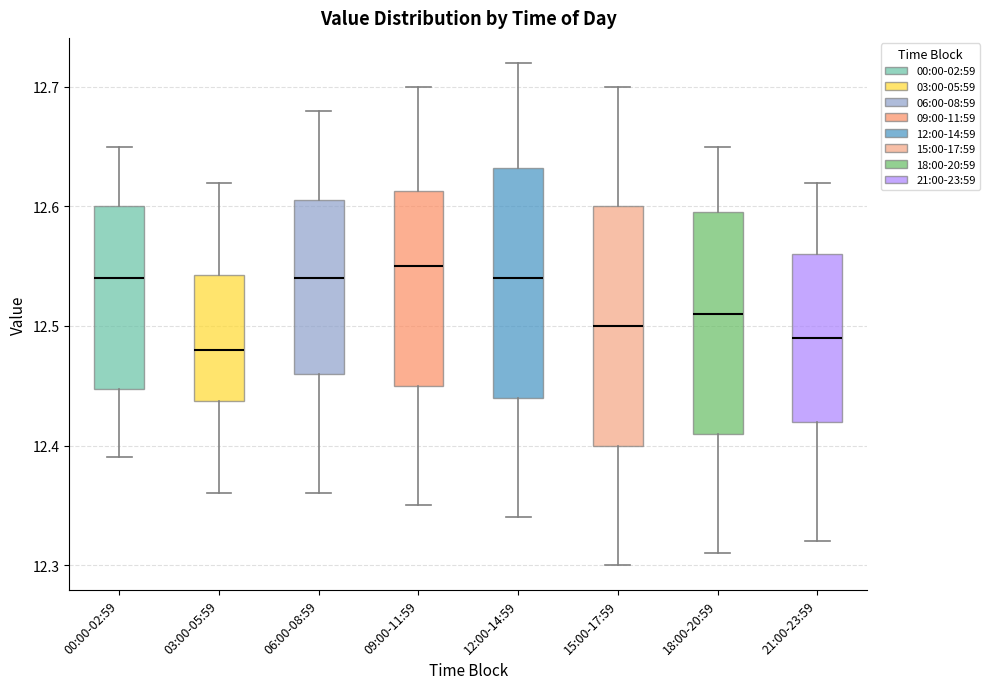

Reading left to right, transcribe this box plot: for each box, give where its median line is, the range the box spans, and where its two whiskers end, as read against the y-axis. The values are not printed on the chart, so give them approximately, as read against the axis.

00:00-02:59: median 12.54, box 12.45 to 12.60, whiskers 12.39 to 12.65
03:00-05:59: median 12.48, box 12.44 to 12.54, whiskers 12.36 to 12.62
06:00-08:59: median 12.54, box 12.46 to 12.61, whiskers 12.36 to 12.68
09:00-11:59: median 12.55, box 12.45 to 12.61, whiskers 12.35 to 12.70
12:00-14:59: median 12.54, box 12.44 to 12.63, whiskers 12.34 to 12.72
15:00-17:59: median 12.50, box 12.40 to 12.60, whiskers 12.30 to 12.70
18:00-20:59: median 12.51, box 12.41 to 12.60, whiskers 12.31 to 12.65
21:00-23:59: median 12.49, box 12.42 to 12.56, whiskers 12.32 to 12.62